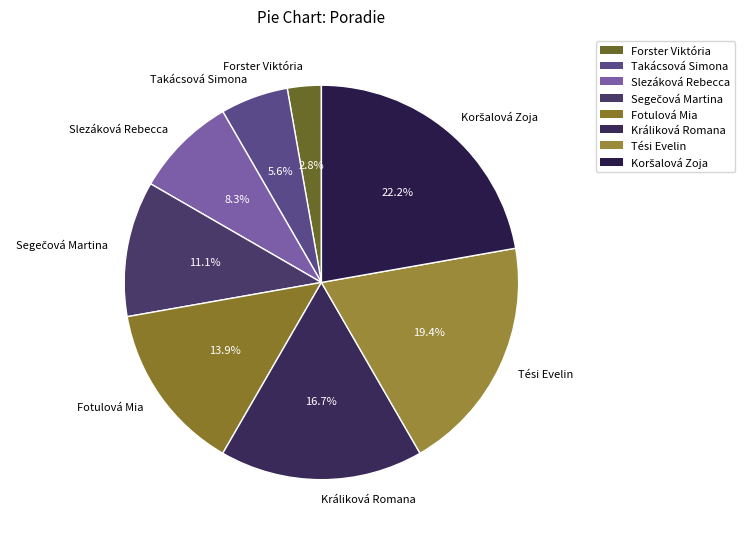

Approximately how many times larger is the value at Králiková Romana compared to Forster Viktória?

6.0